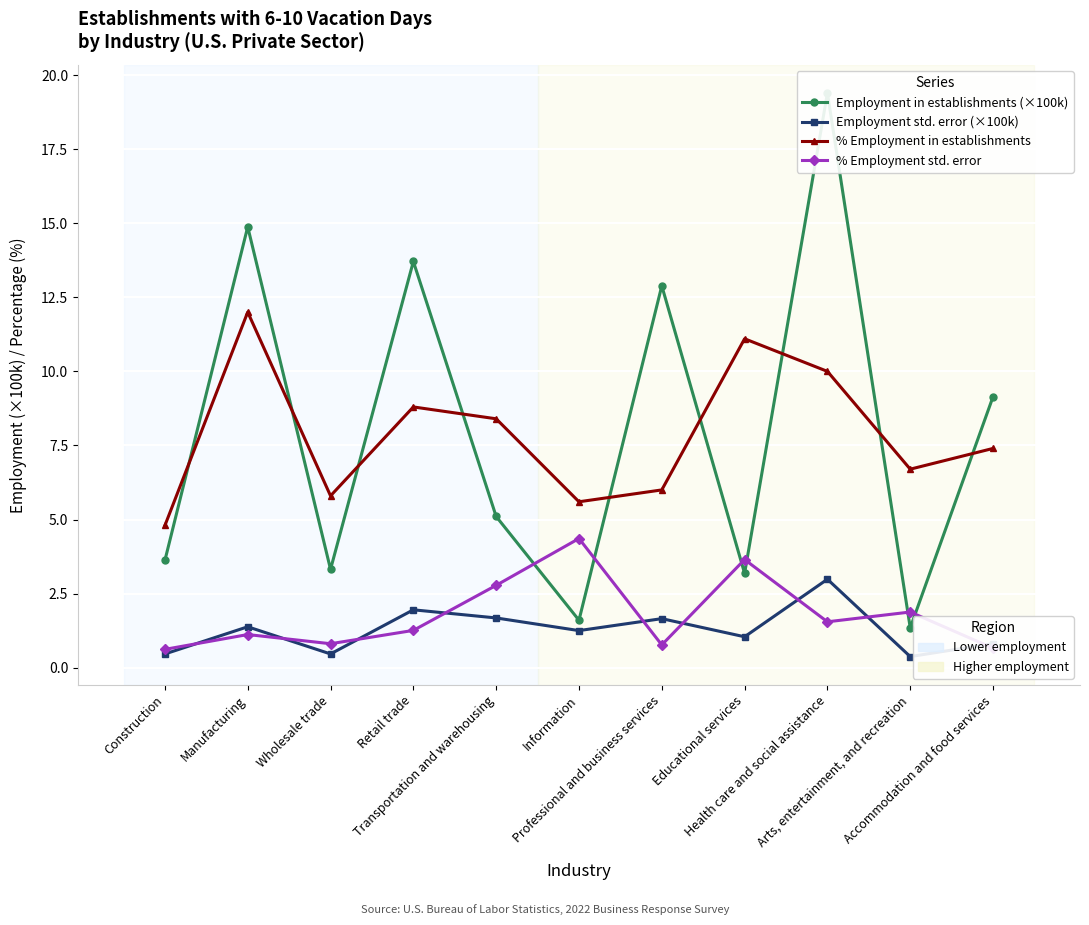

What is the total value across all series at Retail trade?

25.7